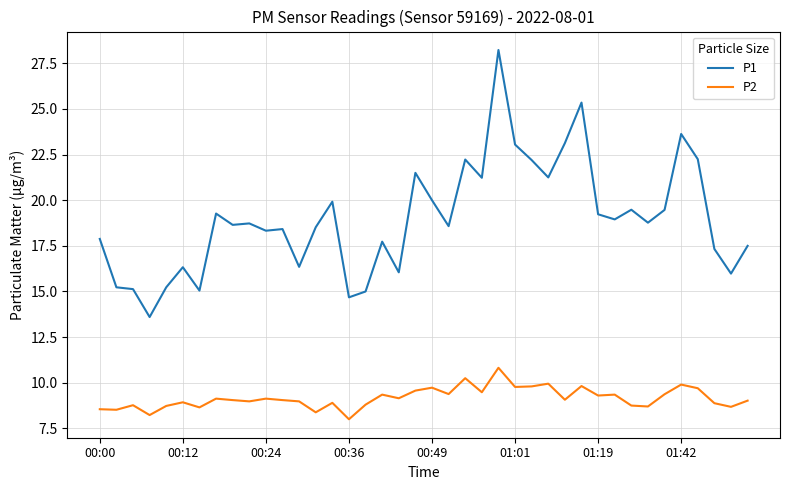

True or false: P2 and P1 intersect in this chart.

False